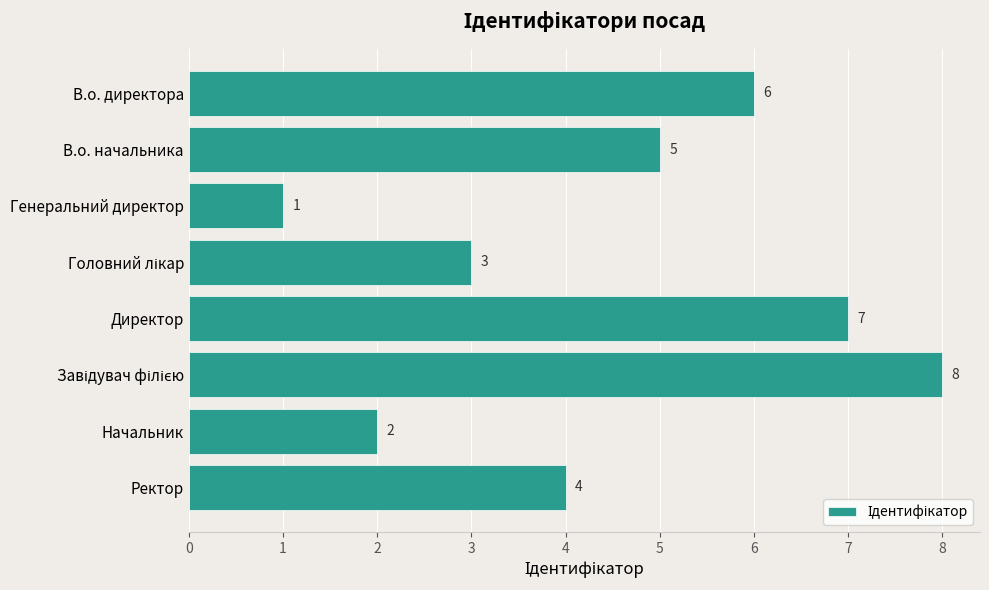

What position from the top is В.о. начальника?

2